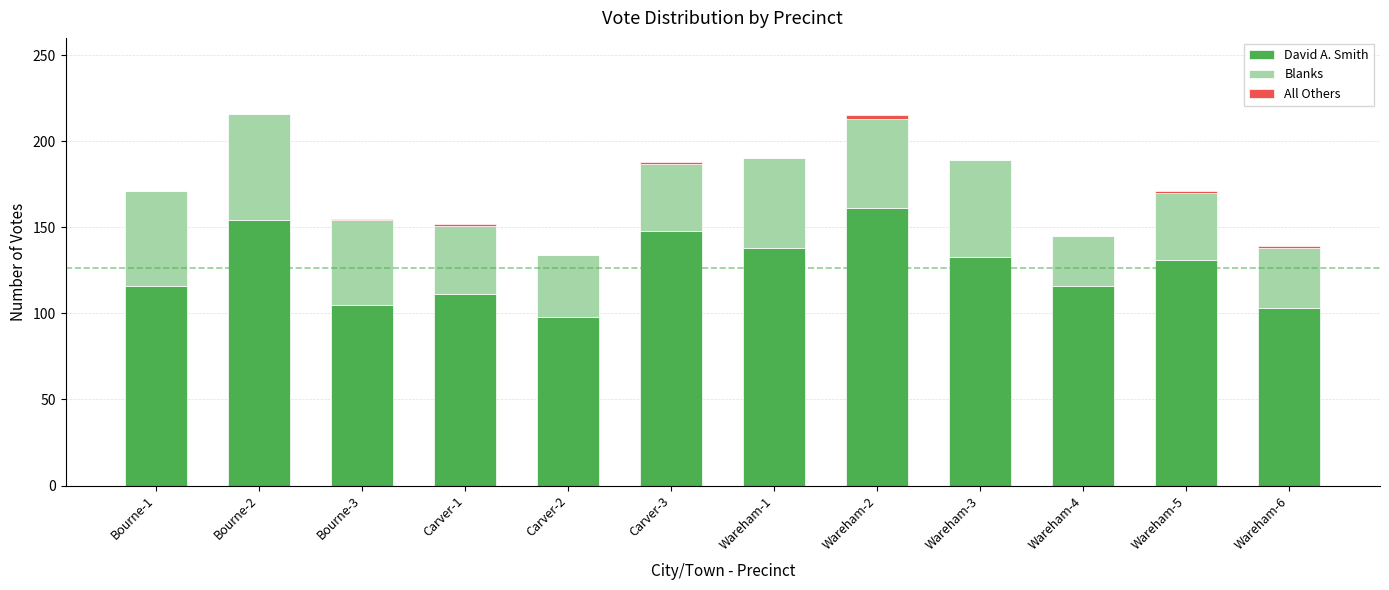

Count the number of data series in this chart.

3